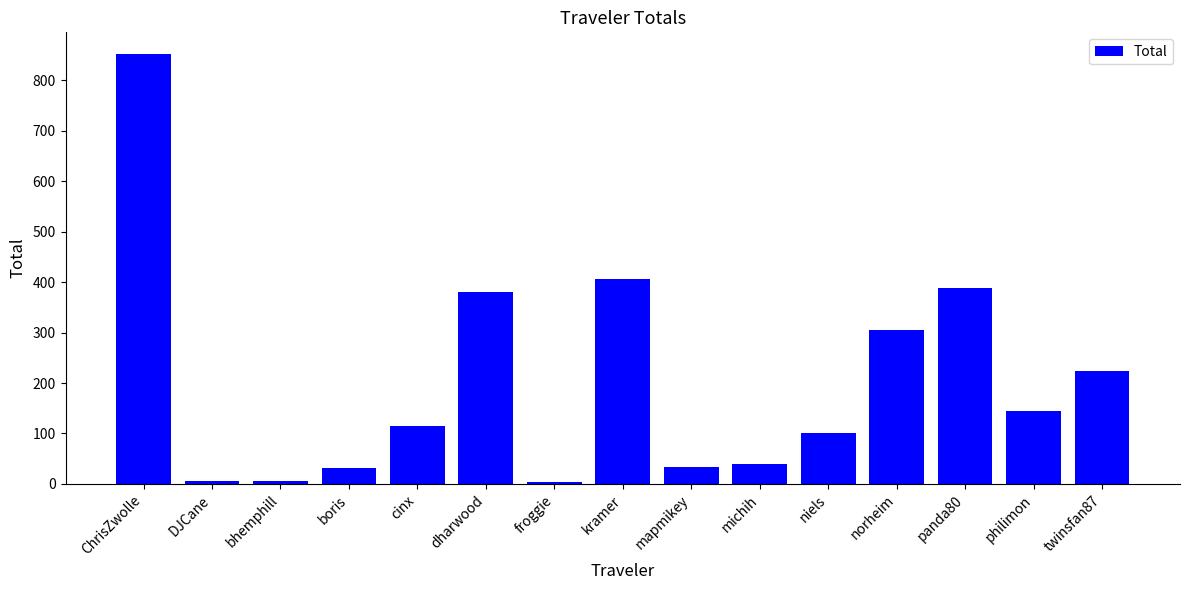

What is the difference between the maximum and minimum values?

848.8